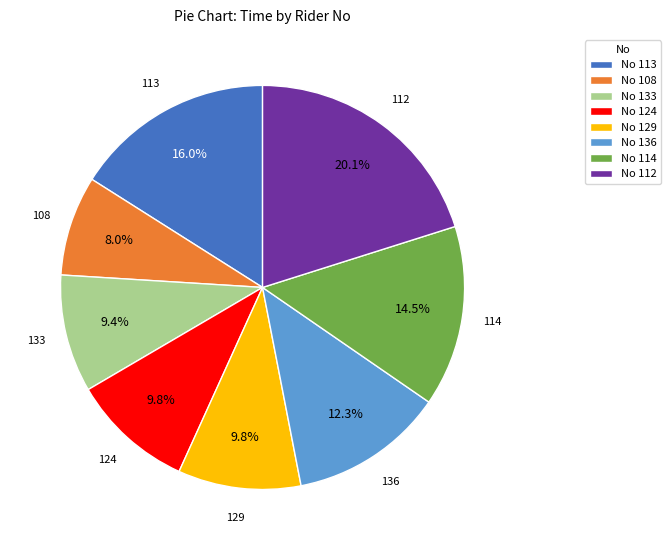

How many segments does this pie chart have?

8